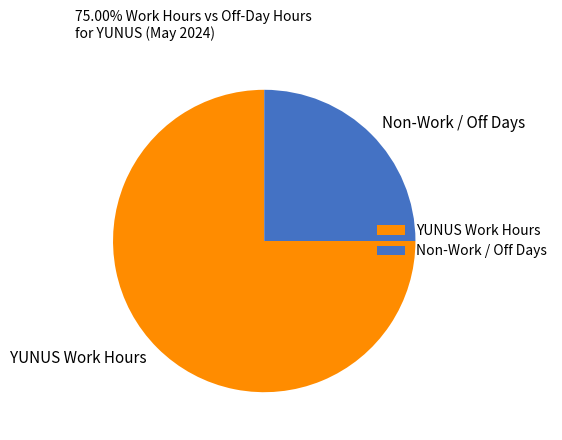

Rank the categories by value from highest to lowest.

YUNUS Work Hours, Non-Work / Off Days